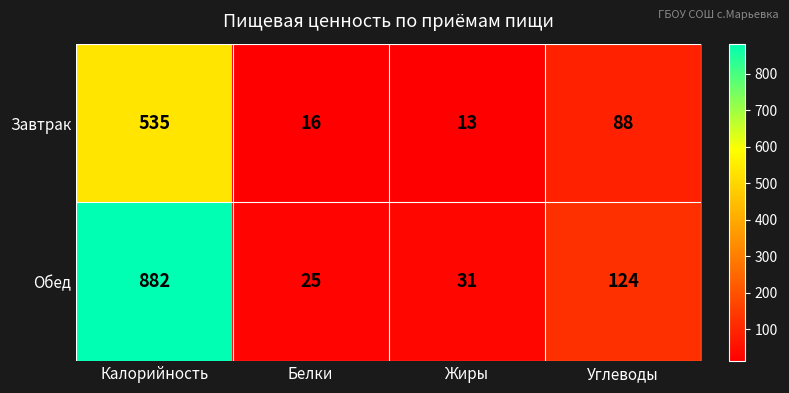

Where does the Обед series first go above 124?

Калорийность